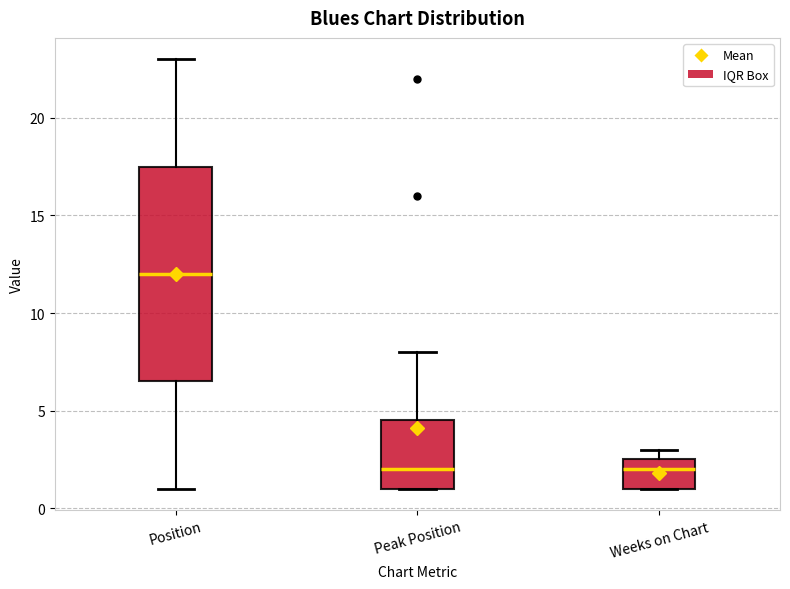

Where is the upper edge of the box for Weeks on Chart on the y-axis? The values are not printed on the chart, so give them approximately, as read against the axis.

2.5